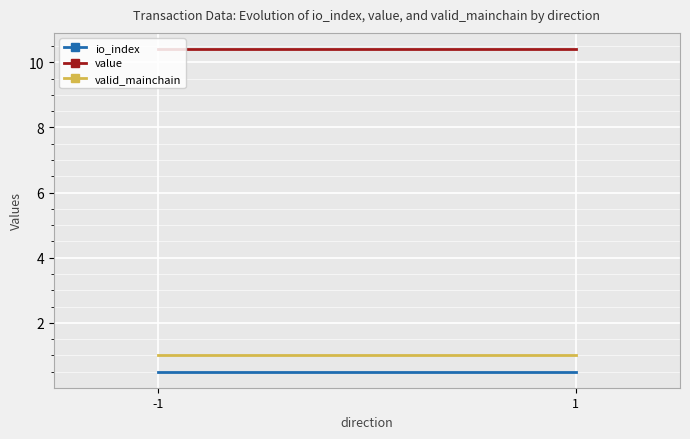

At which category does the chart reach its peak across all series?

-1